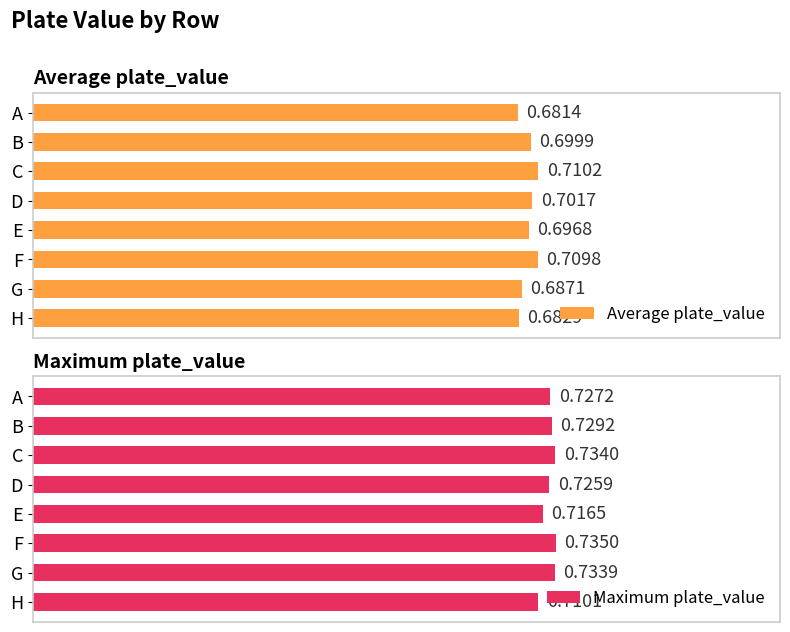

At how many categories does at least one series exceed 0?

8